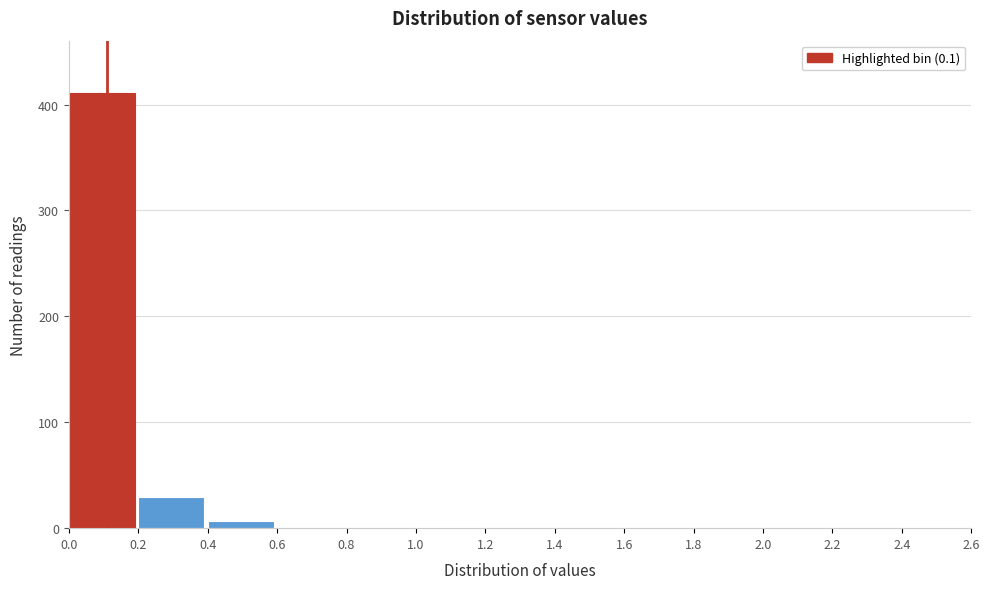

Reading left to right, list every bar in this chart as the range it spans on the x-axis followed by its height. The values are not printed on the chart, so give them approximately, as read against the axis.

0.0 to 0.2: 410
0.2 to 0.4: 30
0.4 to 0.6: under 10
0.6 to 0.8: 0
0.8 to 1.0: 0
1.0 to 1.2: under 10
1.2 to 1.4: 0
1.4 to 1.6: 0
1.6 to 1.8: 0
1.8 to 2.0: 0
2.0 to 2.2: 0
2.2 to 2.4: 0
2.4 to 2.6: under 10